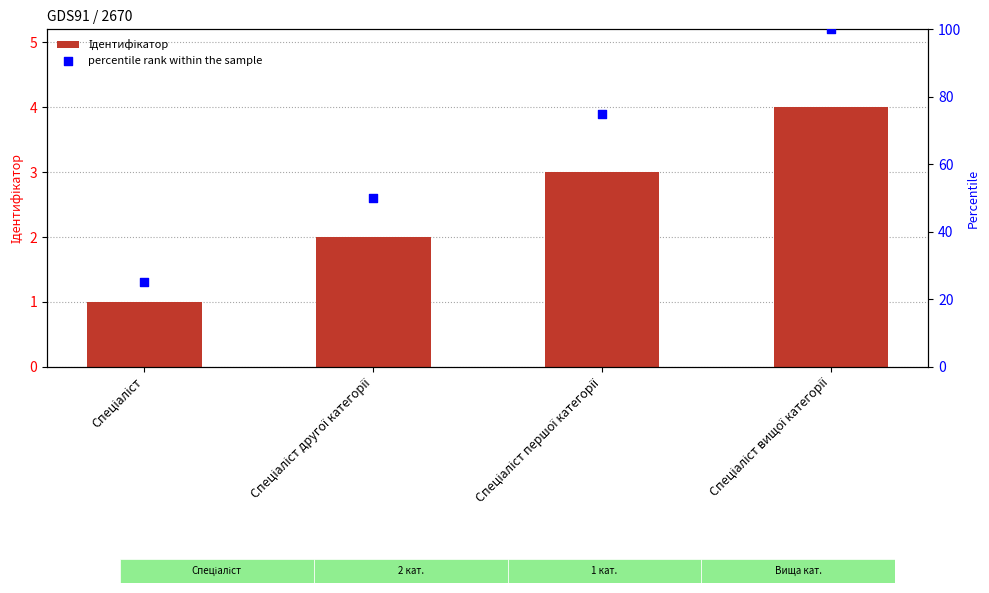

Which series contains the lowest Y value?

Ідентифікатор